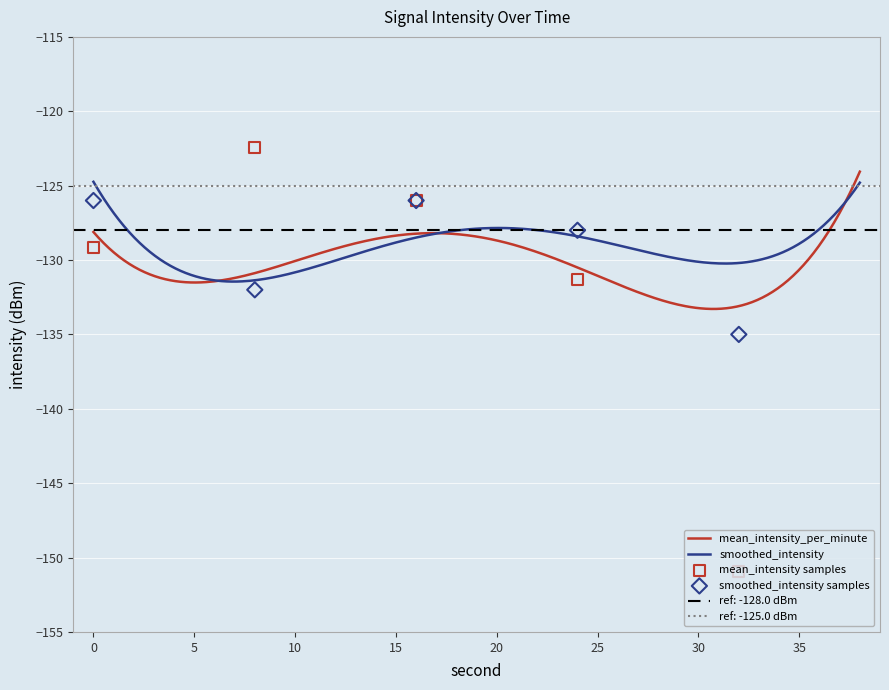

Which series has the largest total across all categories?

smoothed_intensity